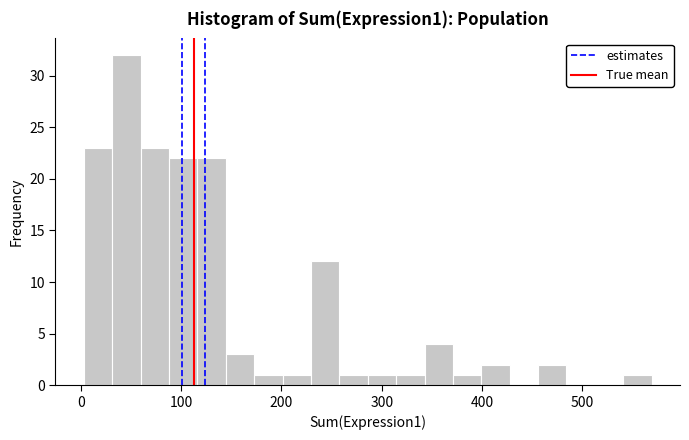

Read against the x-axis, roughly where is the centre of the tallest bar?

50